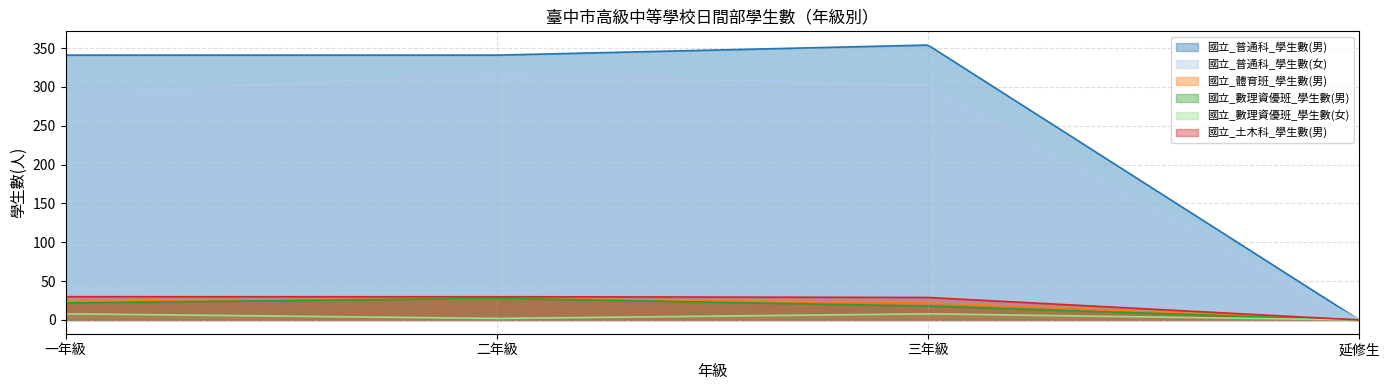

Is it true that 國立_數理資優班_學生數(女) equals 14 at 一年級?

False